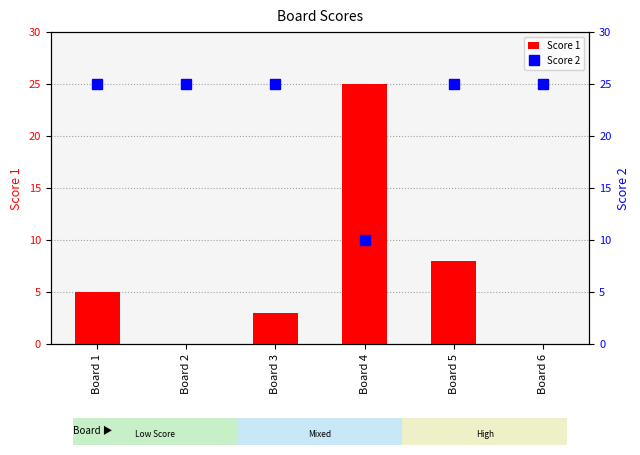

The Score 1 series shows -11 at Board 2. True or false?

False